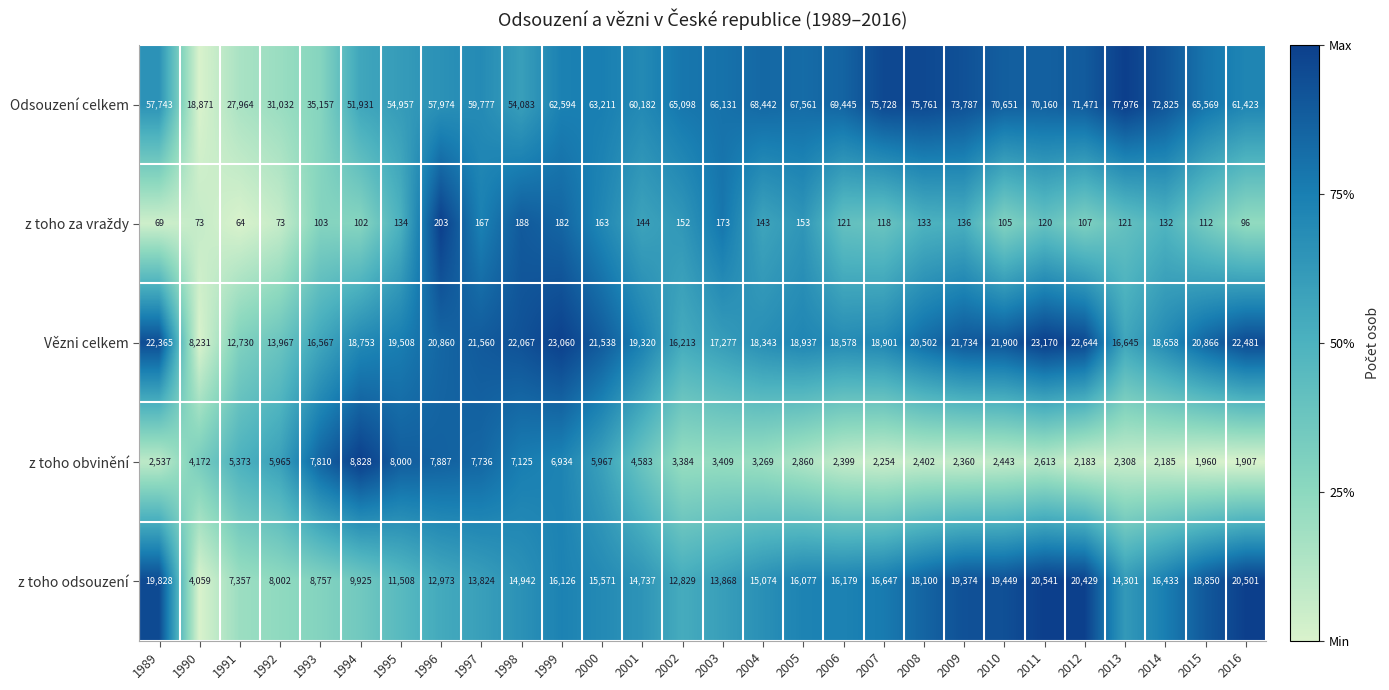

The z toho obvinění series shows 1708 at 2011. True or false?

False